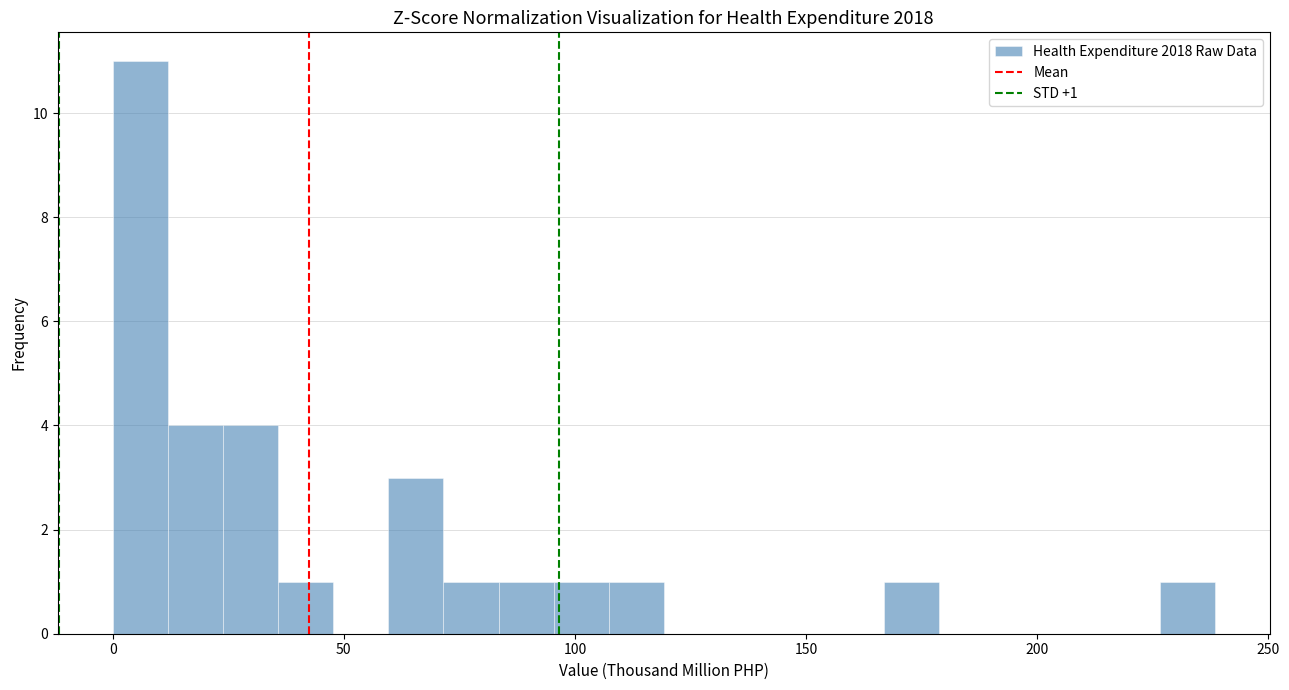

Around what value on the x-axis is the tallest bar? Give the approximate position of its centre, as read against the axis.

5